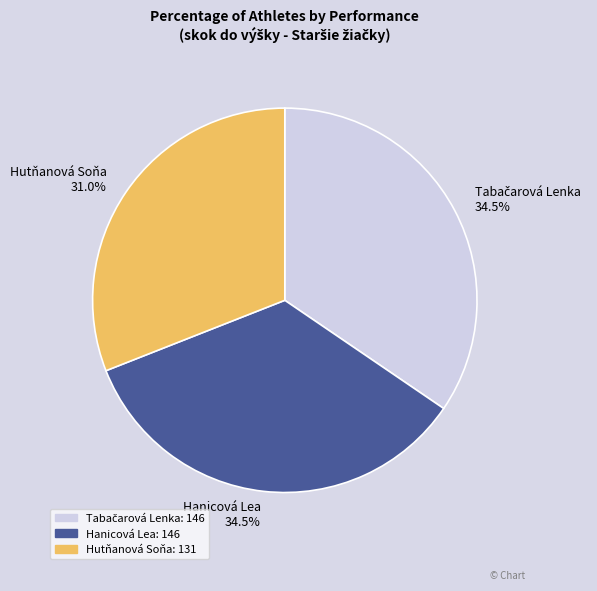

Which slice is the smallest?

Hutňanová Soňa